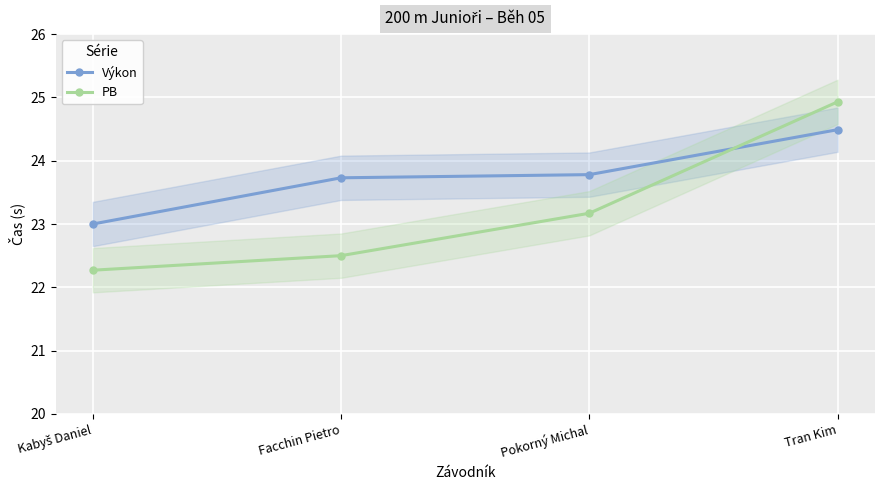

Rank the series by their average value, from lowest to highest.

PB, Výkon